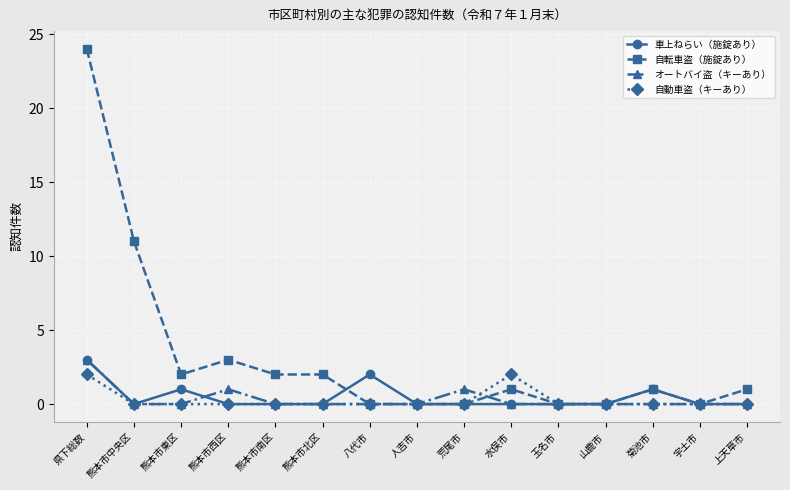

What are all the series names shown in the legend?

車上ねらい（施錠あり）, 自転車盗（施錠あり）, オートバイ盗（キーあり）, 自動車盗（キーあり）